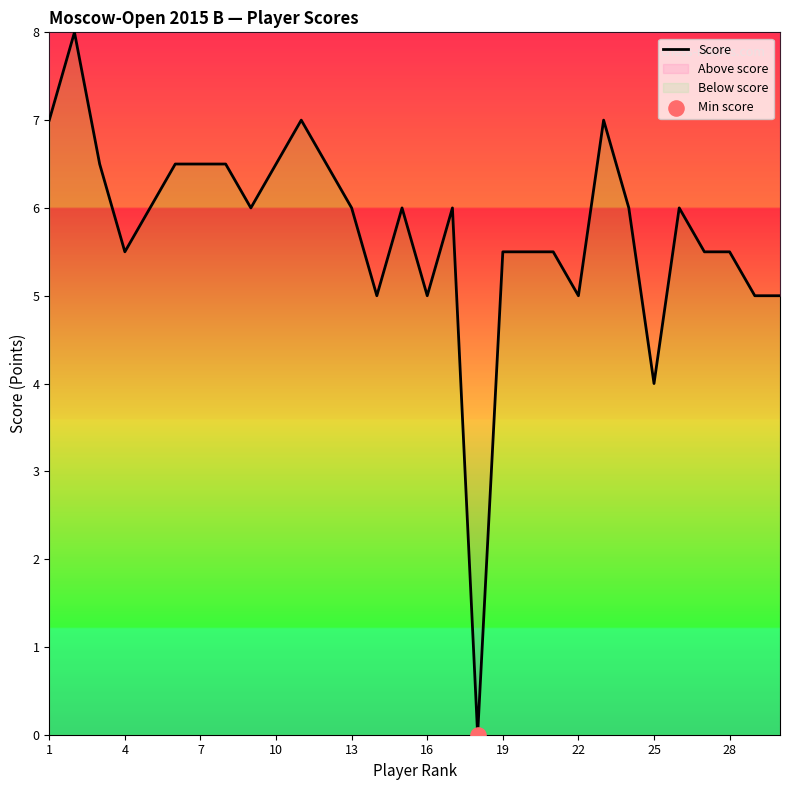

Which has a higher value, 13 or 4?

13